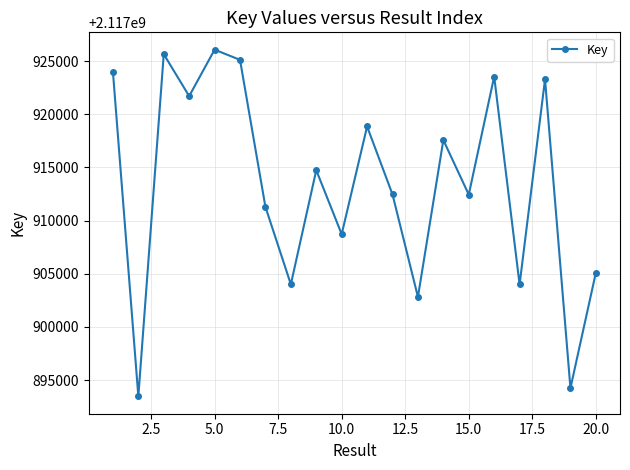

How many lines are shown in the chart?

1